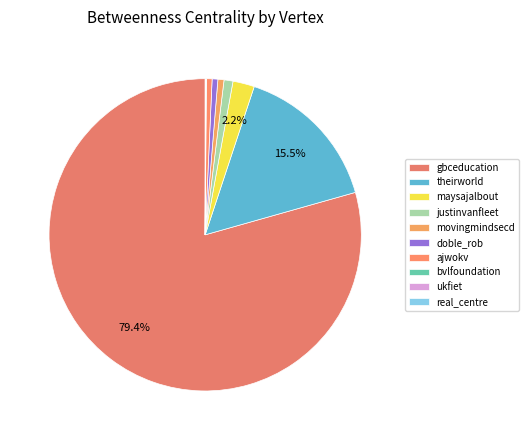

What is the largest slice in the pie chart?

gbceducation